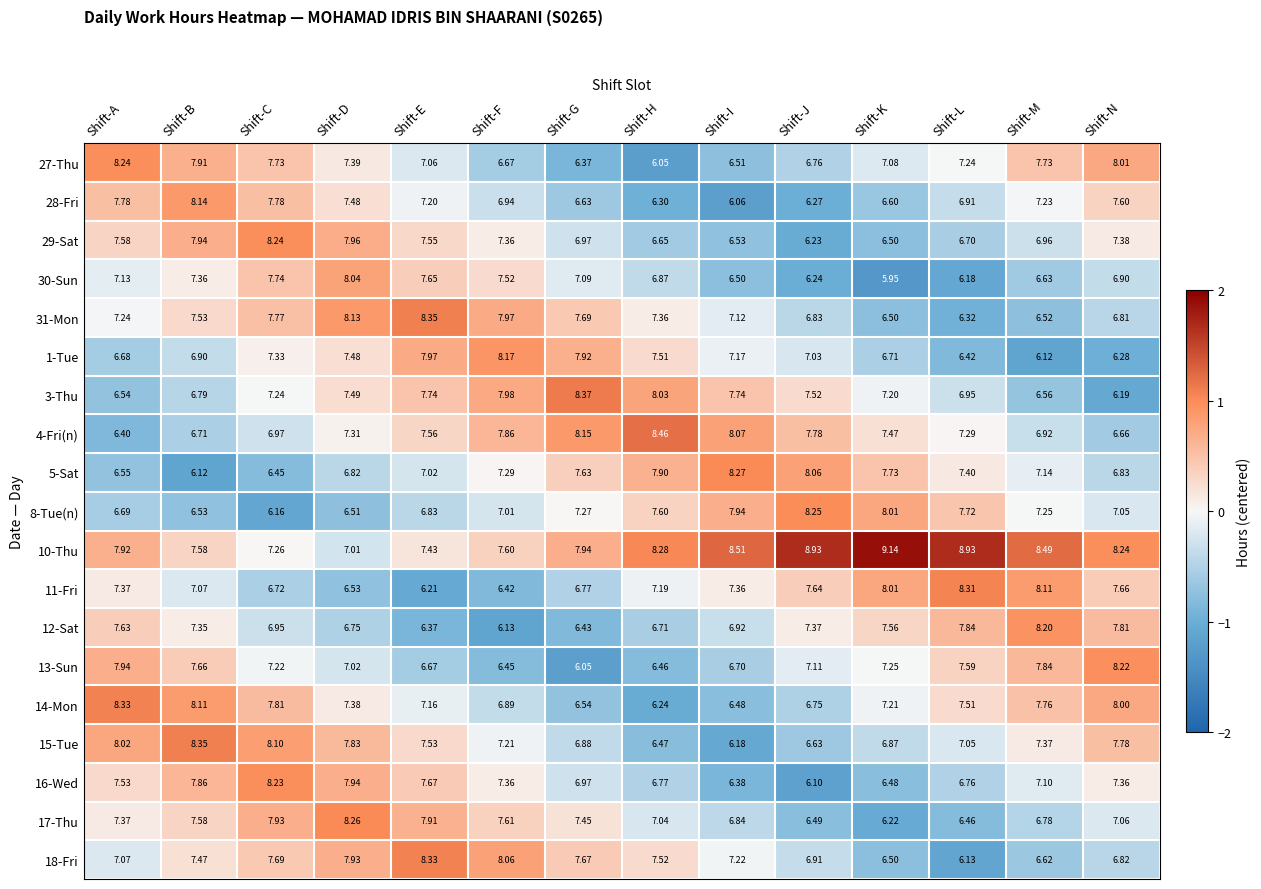

Where is 8-Tue(n) nearest to the value 7?

Shift-F